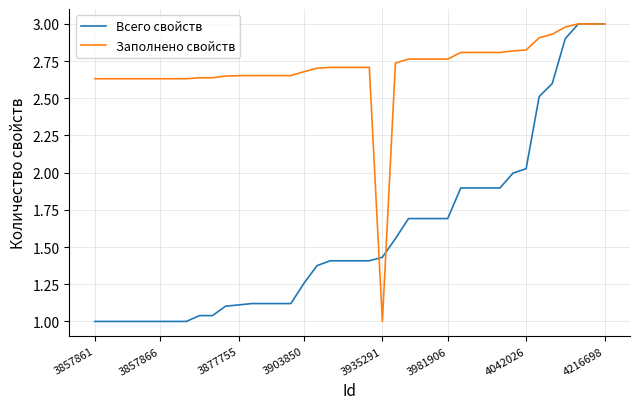

Which series has the largest total across all categories?

Заполнено свойств